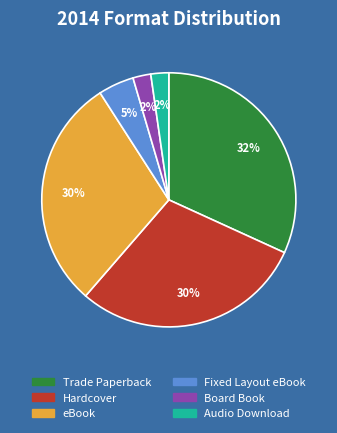

Between Fixed Layout eBook and Audio Download, which is larger?

Fixed Layout eBook